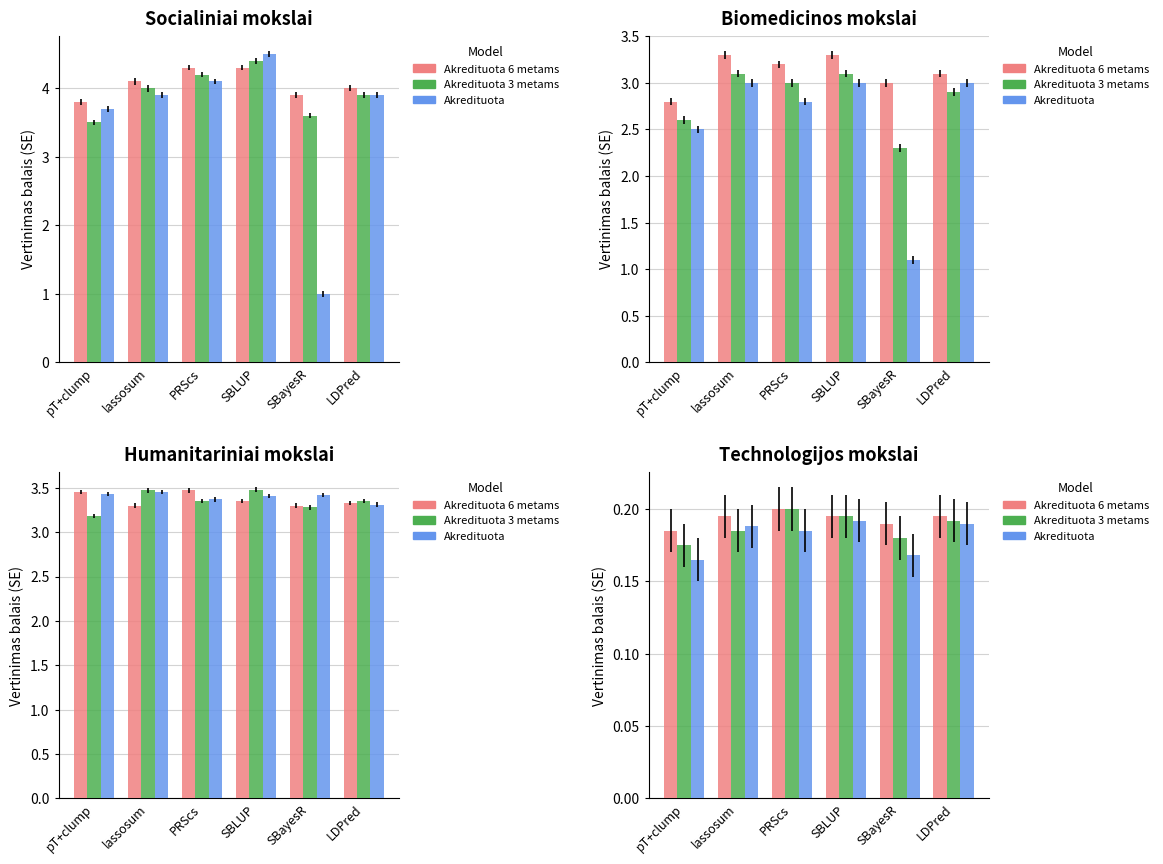

Rank the categories by Akredituota 6 metams value from lowest to highest.

pT+clump, SBayesR, lassosum, SBLUP, LDPred, PRScs